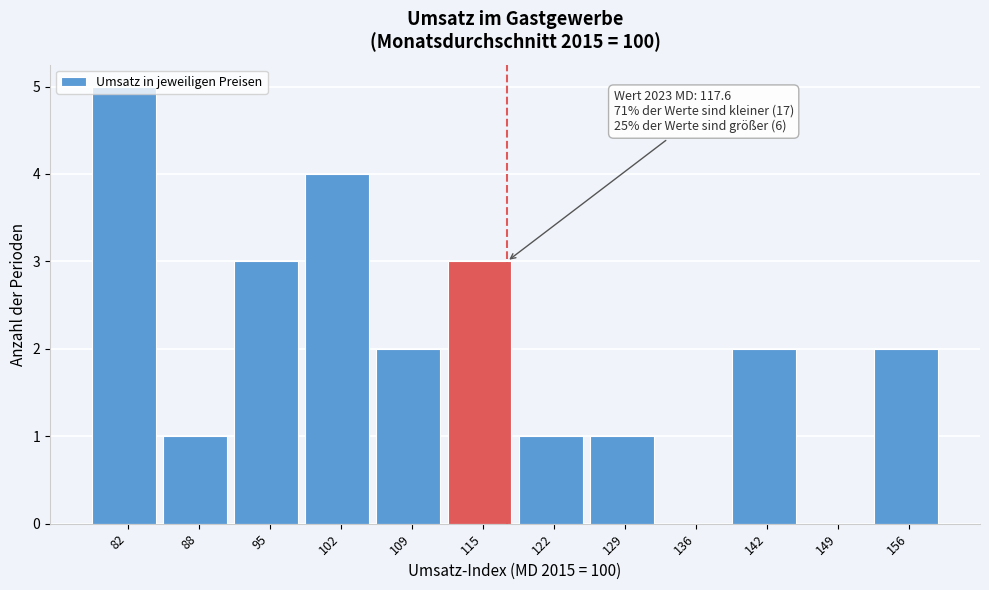

Over which range of the x-axis is the bar tallest?

78 to 85